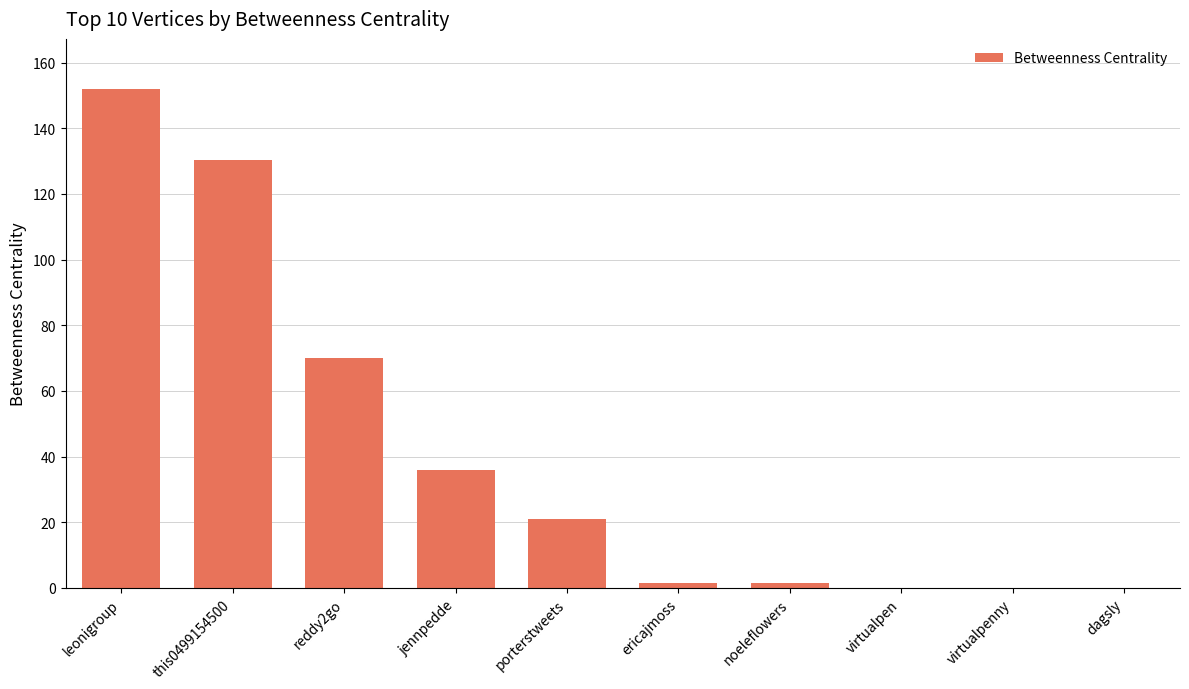

Which label corresponds to the largest value in the chart?

leonigroup